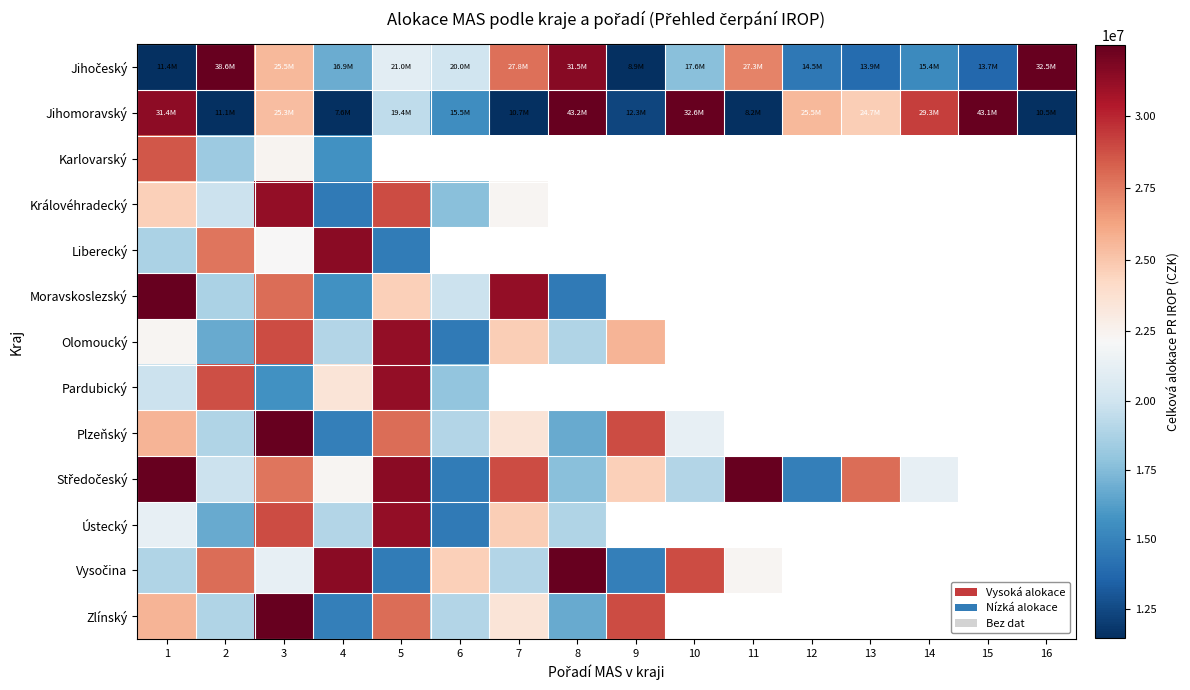

Between 4 and 6, which series saw the biggest shift?

Jihomoravský